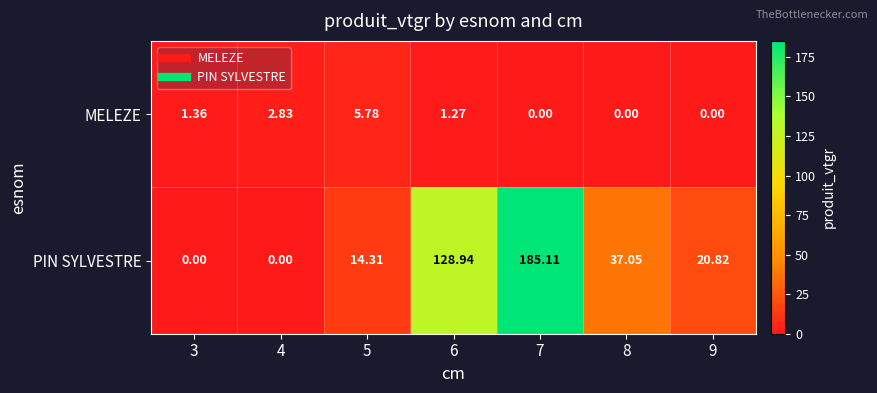

Which series has the largest total across all categories?

PIN SYLVESTRE